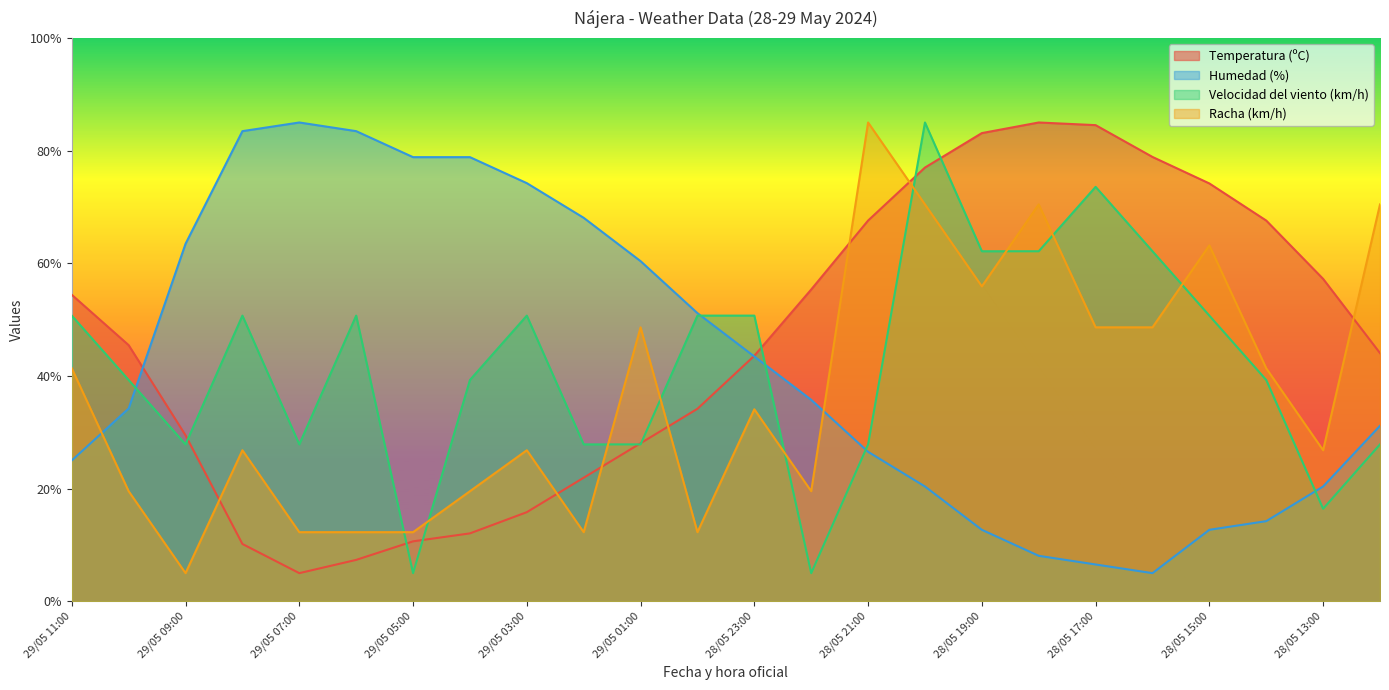

Is the value of Humedad (%) at 28/05 17:00 greater than the value of Racha (km/h) at 28/05 14:00?

No